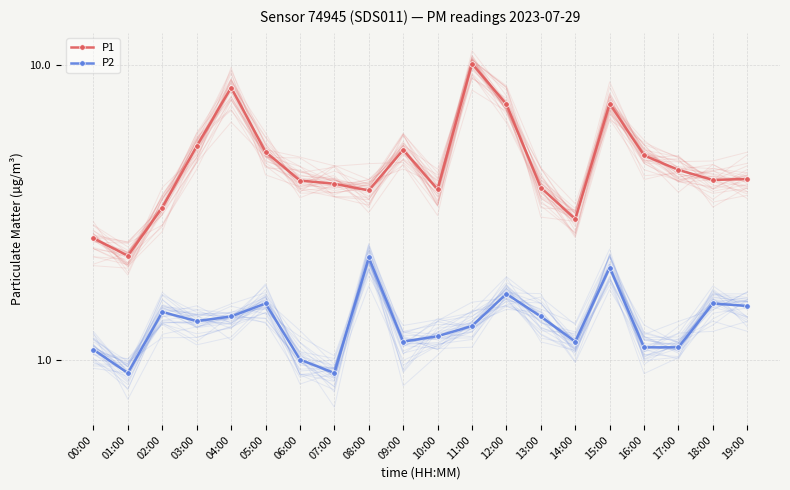

Where is the first local minimum for P2?

01:00